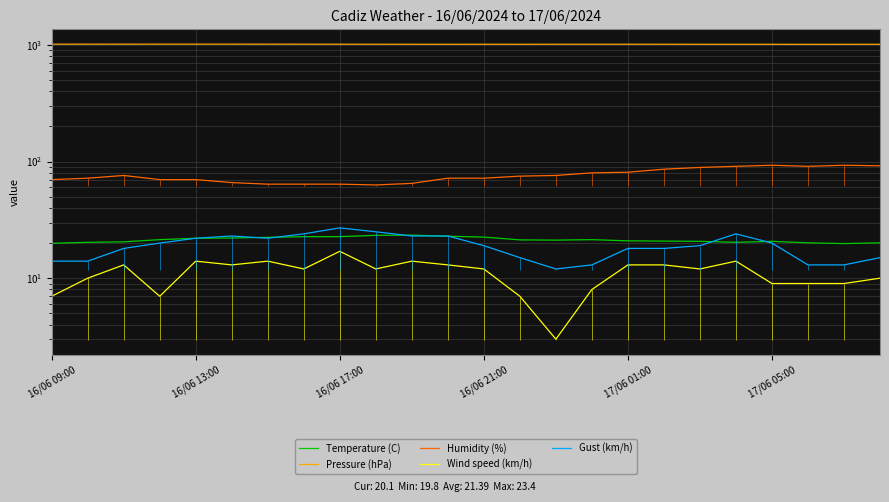

Reading left to right, extract all data points from this chart.

Temperature (C): 19.9	20.3	20.5	21.4	22.0	22.1	22.4	22.7	22.7	23.3	23.4	22.9	22.5	21.3	21.2	21.4	20.9	20.8	20.7	20.3	20.7	20.1	19.8	20.1
Pressure (hPa): 1014.6	1014.9	1015.2	1015.4	1015.5	1015.4	1015.1	1014.6	1013.9	1013.5	1013.1	1012.9	1013.2	1013.0	1013.4	1013.6	1013.6	1013.3	1012.9	1012.6	1012.2	1011.9	1012.1	1012.3
Humidity (%): 70.0	72.0	76.0	70.0	70.0	66.0	64.0	64.0	64.0	63.0	65.0	72.0	72.0	75.0	76.0	80.0	81.0	86.0	89.0	91.0	93.0	91.0	93.0	92.0
Wind speed (km/h): 7.0	10.0	13.0	7.0	14.0	13.0	14.0	12.0	17.0	12.0	14.0	13.0	12.0	7.0	3.0	8.0	13.0	13.0	12.0	14.0	9.0	9.0	9.0	10.0
Gust (km/h): 14.0	14.0	18.0	20.0	22.0	23.0	22.0	24.0	27.0	25.0	23.0	23.0	19.0	15.0	12.0	13.0	18.0	18.0	19.0	24.0	20.0	13.0	13.0	15.0